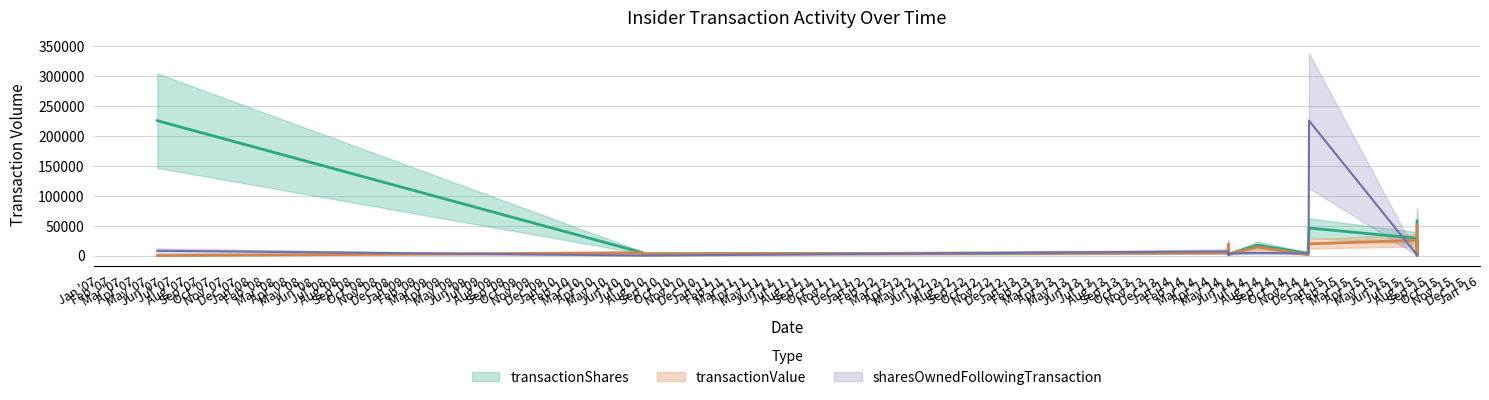

After their last crossing, which series has the higher values: transactionShares or transactionValue?

transactionShares